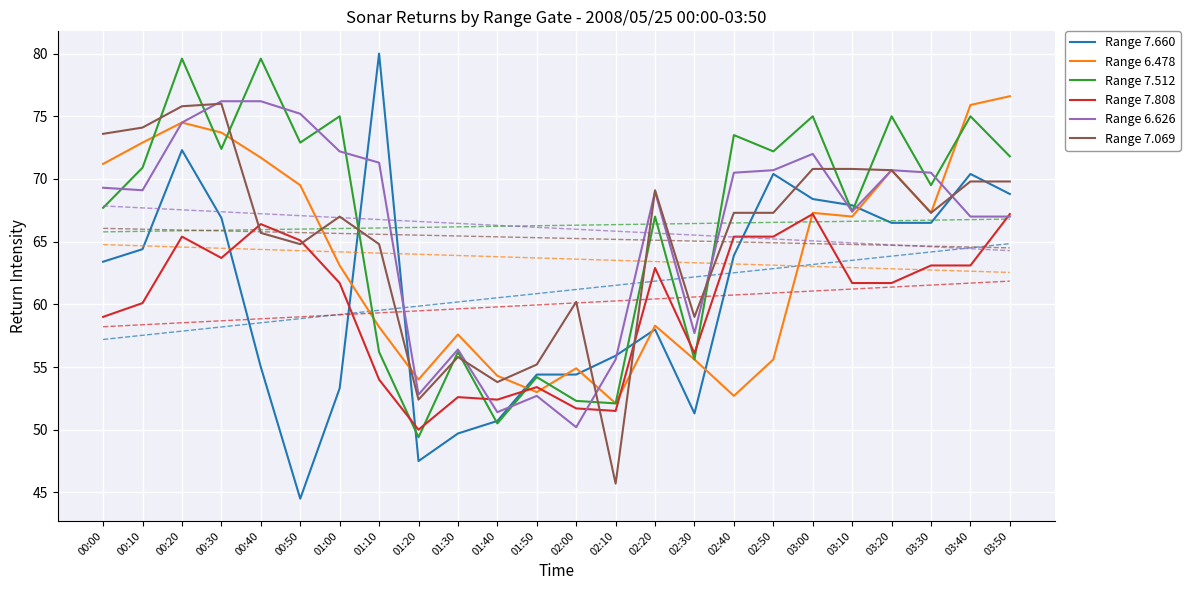

Reading left to right, transcribe all the data shown in this chart.

Range 7.660: 00:00=63.4	00:10=64.4	00:20=72.3	00:30=66.9	00:40=55.0	00:50=44.5	01:00=53.3	01:10=80.0	01:20=47.5	01:30=49.7	01:40=50.7	01:50=54.4	02:00=54.4	02:10=55.9	02:20=58.0	02:30=51.3	02:40=63.9	02:50=70.4	03:00=68.4	03:10=67.9	03:20=66.5	03:30=66.5	03:40=70.4	03:50=68.8
Range 6.478: 00:00=71.2	00:10=72.9	00:20=74.5	00:30=73.7	00:40=71.7	00:50=69.5	01:00=63.1	01:10=58.2	01:20=54.0	01:30=57.6	01:40=54.3	01:50=53.0	02:00=54.9	02:10=52.1	02:20=58.3	02:30=55.6	02:40=52.7	02:50=55.6	03:00=67.3	03:10=67.0	03:20=70.7	03:30=67.3	03:40=75.9	03:50=76.6
Range 7.512: 00:00=67.7	00:10=70.9	00:20=79.6	00:30=72.4	00:40=79.6	00:50=72.9	01:00=75.0	01:10=56.2	01:20=49.4	01:30=56.2	01:40=50.5	01:50=54.2	02:00=52.3	02:10=52.1	02:20=67.0	02:30=55.6	02:40=73.5	02:50=72.2	03:00=75.0	03:10=67.4	03:20=75.0	03:30=69.5	03:40=75.0	03:50=71.8
Range 7.808: 00:00=59.0	00:10=60.1	00:20=65.4	00:30=63.7	00:40=66.4	00:50=65.1	01:00=61.7	01:10=54.0	01:20=50.0	01:30=52.6	01:40=52.4	01:50=53.4	02:00=51.7	02:10=51.5	02:20=62.9	02:30=56.1	02:40=65.4	02:50=65.4	03:00=67.2	03:10=61.7	03:20=61.7	03:30=63.1	03:40=63.1	03:50=67.2
Range 6.626: 00:00=69.3	00:10=69.1	00:20=74.5	00:30=76.2	00:40=76.2	00:50=75.2	01:00=72.2	01:10=71.3	01:20=52.8	01:30=56.4	01:40=51.4	01:50=52.7	02:00=50.2	02:10=55.6	02:20=69.0	02:30=57.7	02:40=70.5	02:50=70.7	03:00=72.0	03:10=67.4	03:20=70.7	03:30=70.5	03:40=67.0	03:50=67.0
Range 7.069: 00:00=73.6	00:10=74.1	00:20=75.8	00:30=76.0	00:40=65.7	00:50=64.8	01:00=67.0	01:10=64.8	01:20=52.4	01:30=55.8	01:40=53.8	01:50=55.2	02:00=60.2	02:10=45.7	02:20=69.1	02:30=59.0	02:40=67.3	02:50=67.3	03:00=70.8	03:10=70.8	03:20=70.7	03:30=67.3	03:40=69.8	03:50=69.8